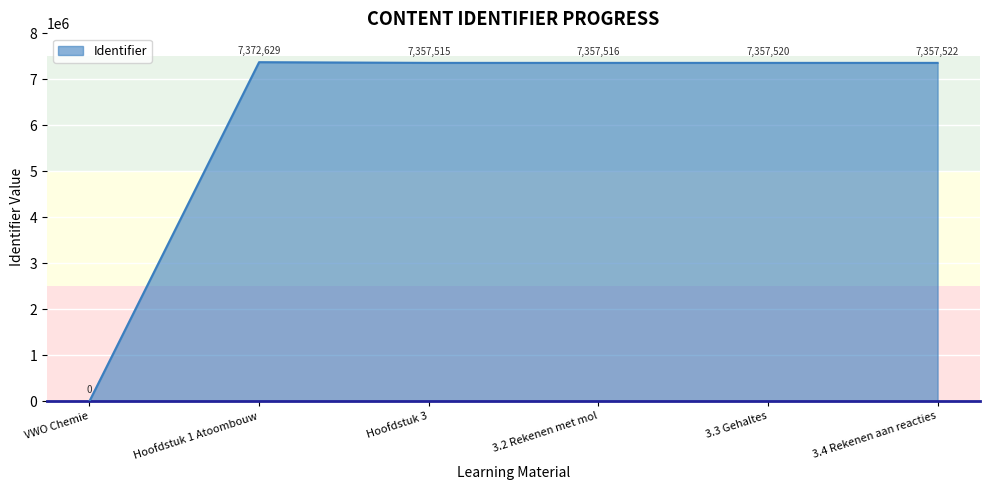

Reading left to right, list all the values displayed in this chart.

VWO Chemie=0	Hoofdstuk 1 Atoombouw=7372629	Hoofdstuk 3=7357515	3.2 Rekenen met mol=7357516	3.3 Gehaltes=7357520	3.4 Rekenen aan reacties=7357522